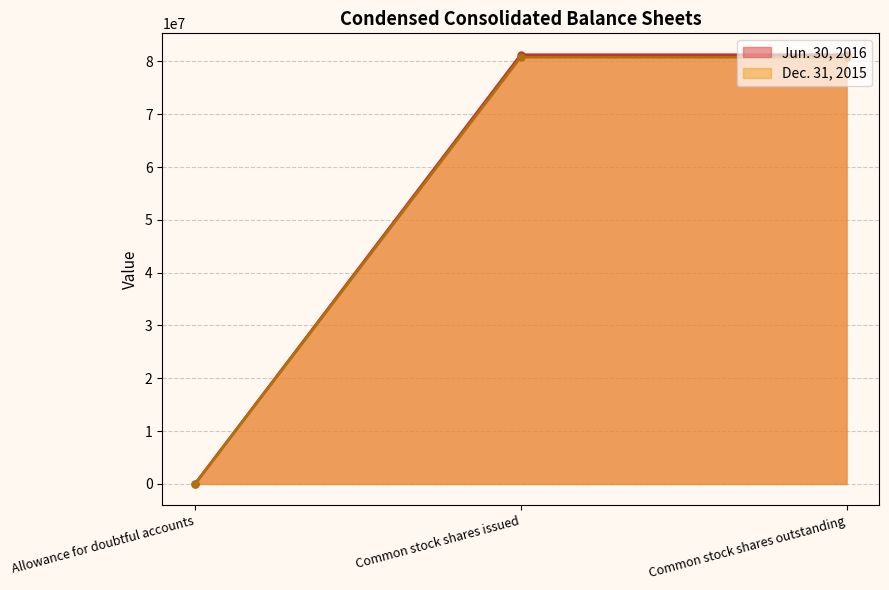

Which category has the lowest value across all series?

Allowance for doubtful accounts